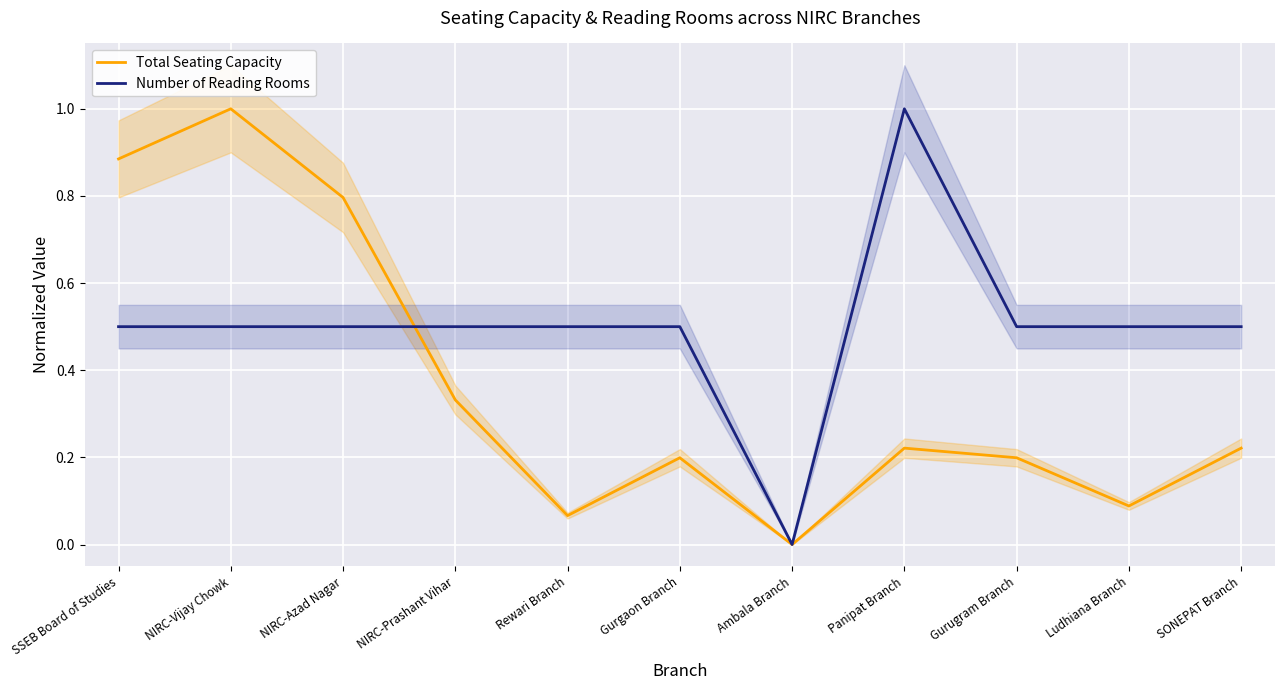

Count the Number of Reading Rooms values in the range 0 to 1.

11